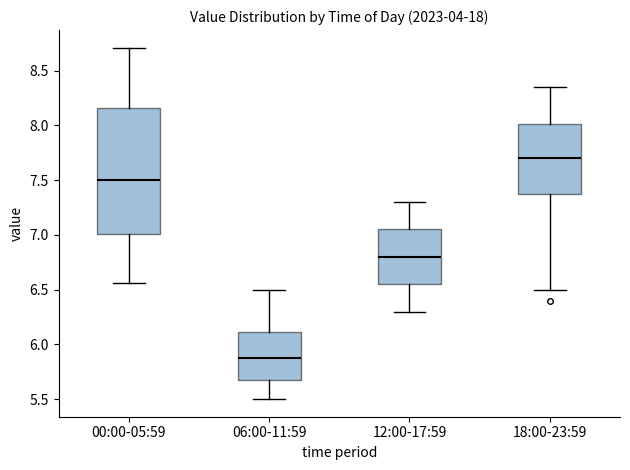

Reading left to right, transcribe this box plot: for each box, give where its median line is, the range the box spans, and where its two whiskers end, as read against the y-axis. The values are not printed on the chart, so give them approximately, as read against the axis.

00:00-05:59: median 7.50, box 7.00 to 8.15, whiskers 6.55 to 8.70
06:00-11:59: median 5.90, box 5.65 to 6.10, whiskers 5.50 to 6.50
12:00-17:59: median 6.80, box 6.55 to 7.05, whiskers 6.30 to 7.30
18:00-23:59: median 7.70, box 7.40 to 8.00, whiskers 6.50 to 8.35